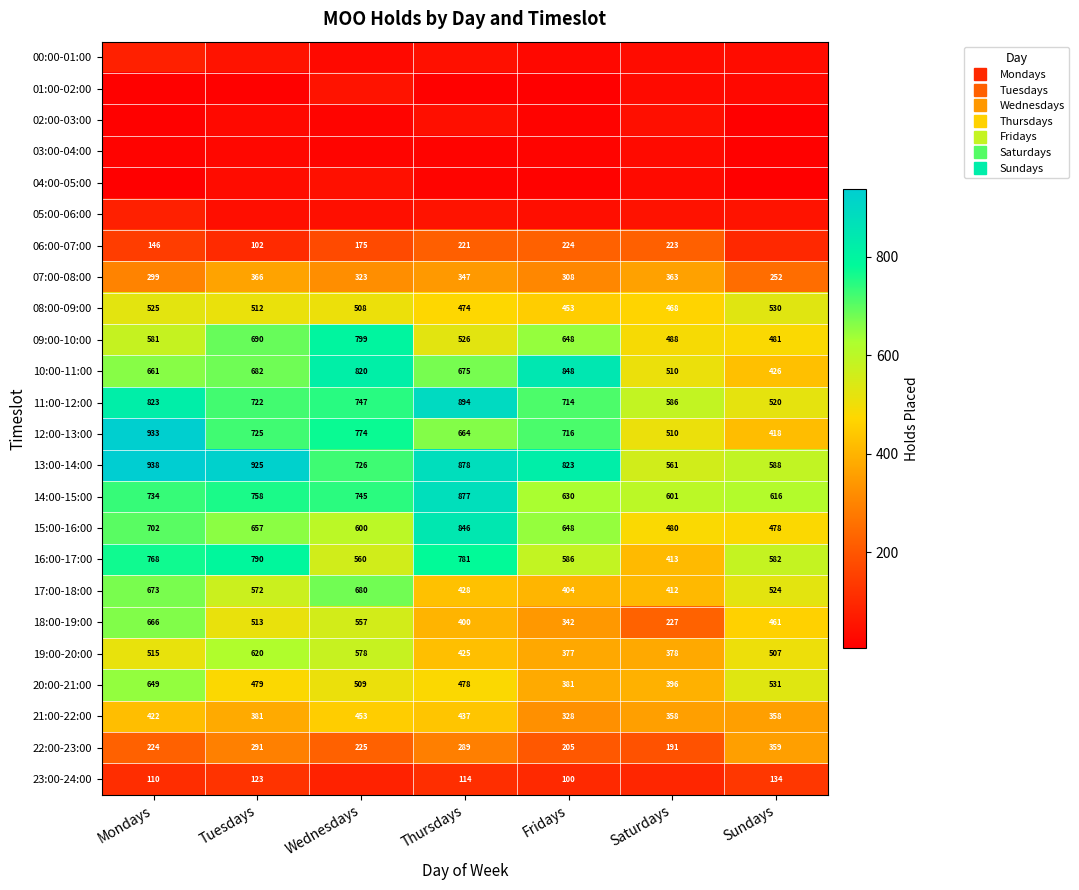

Which series has the largest total across all categories?

13:00-14:00